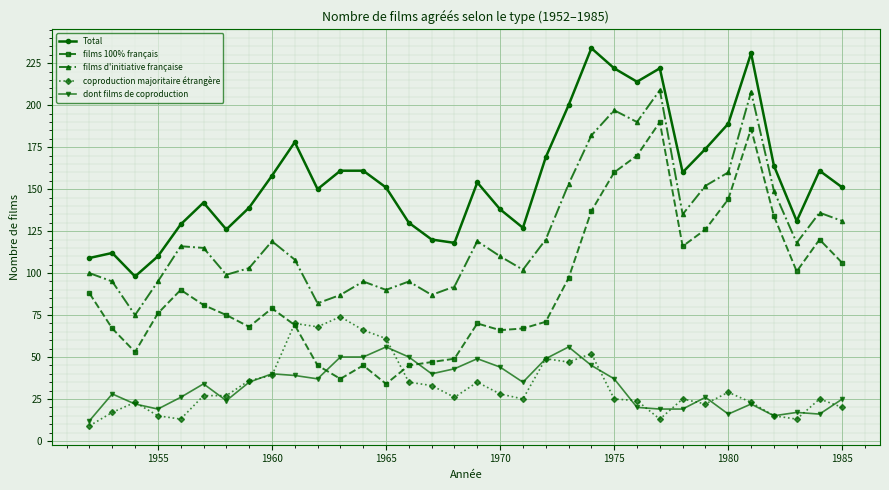

True or false: films d'initiative française and coproduction majoritaire étrangère cross at least once.

False